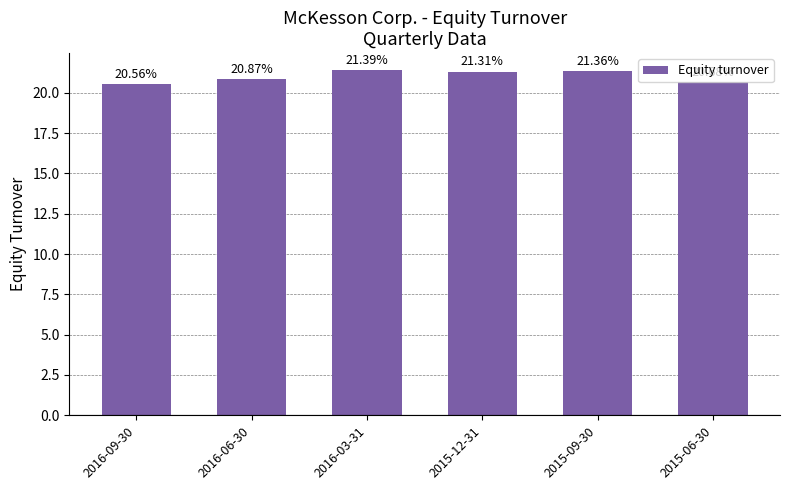

Where is the data nearest to the value 20?

2016-09-30